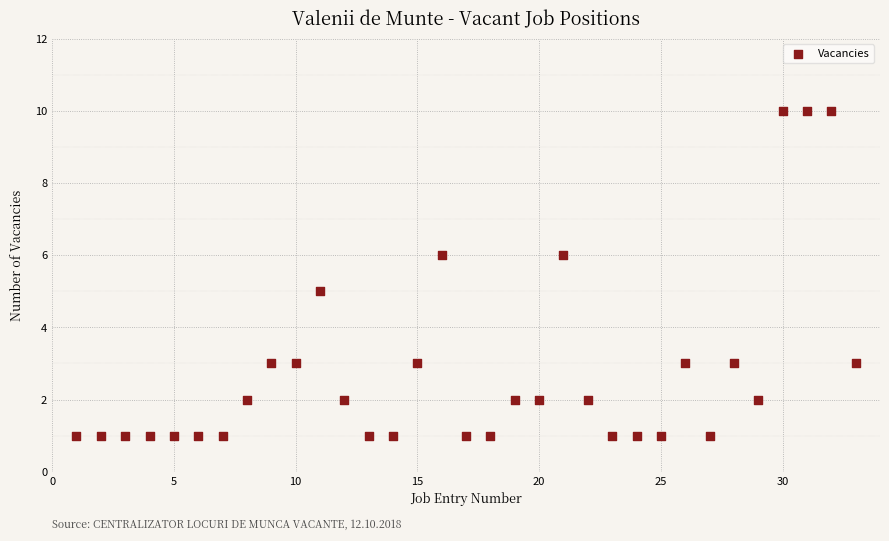

What is the range of Y values (max minus min)?

9